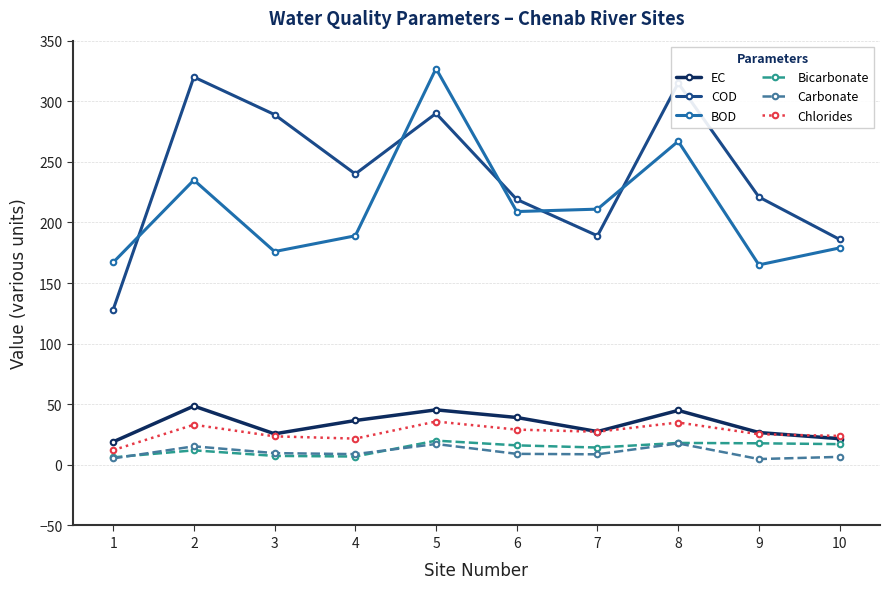

What is the sum of the Chlorides values at 5 and 6?

64.9